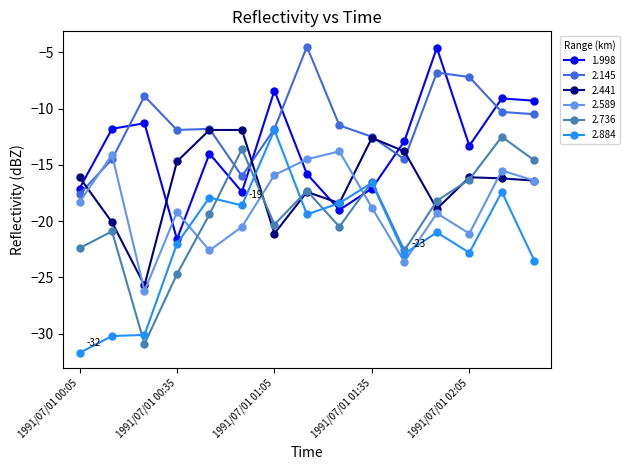

True or false: 2.736 has more than 0 points higher than both neighbors.

True